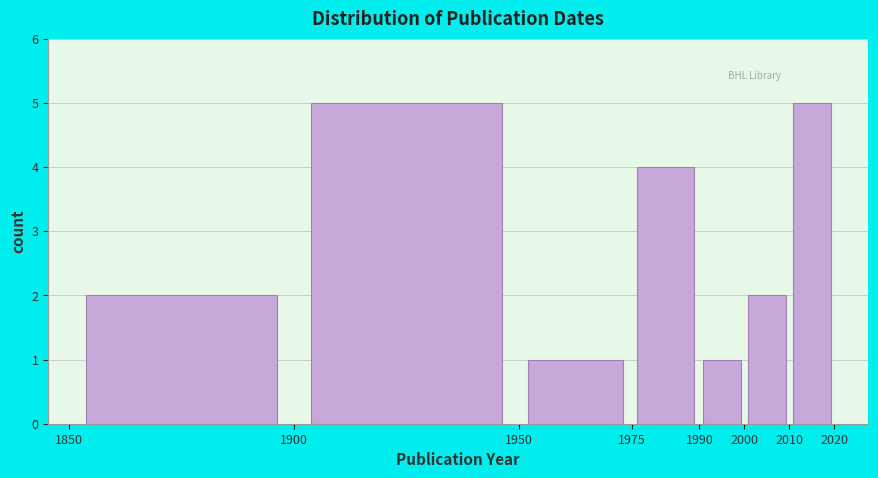

Reading left to right, transcribe this chart: for each bar, give the range it covers on the x-axis and its height. The values are not printed on the chart, so give them approximately, as read against the axis.

1850 to 1900: 2
1900 to 1950: 5
1950 to 1975: 1
1975 to 1990: 4
1990 to 2000: 1
2000 to 2010: 2
2010 to 2020: 5